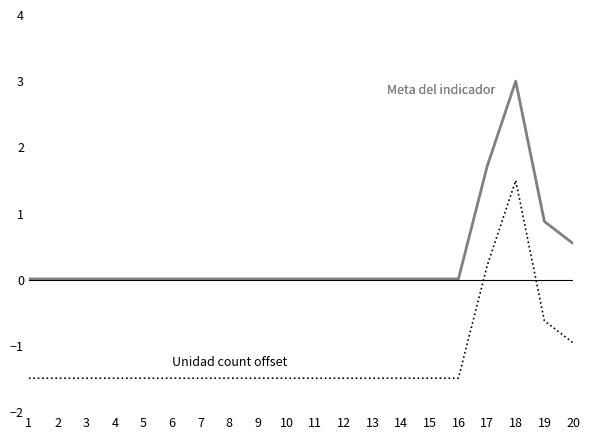

What is the maximum value shown in the chart?

3.0